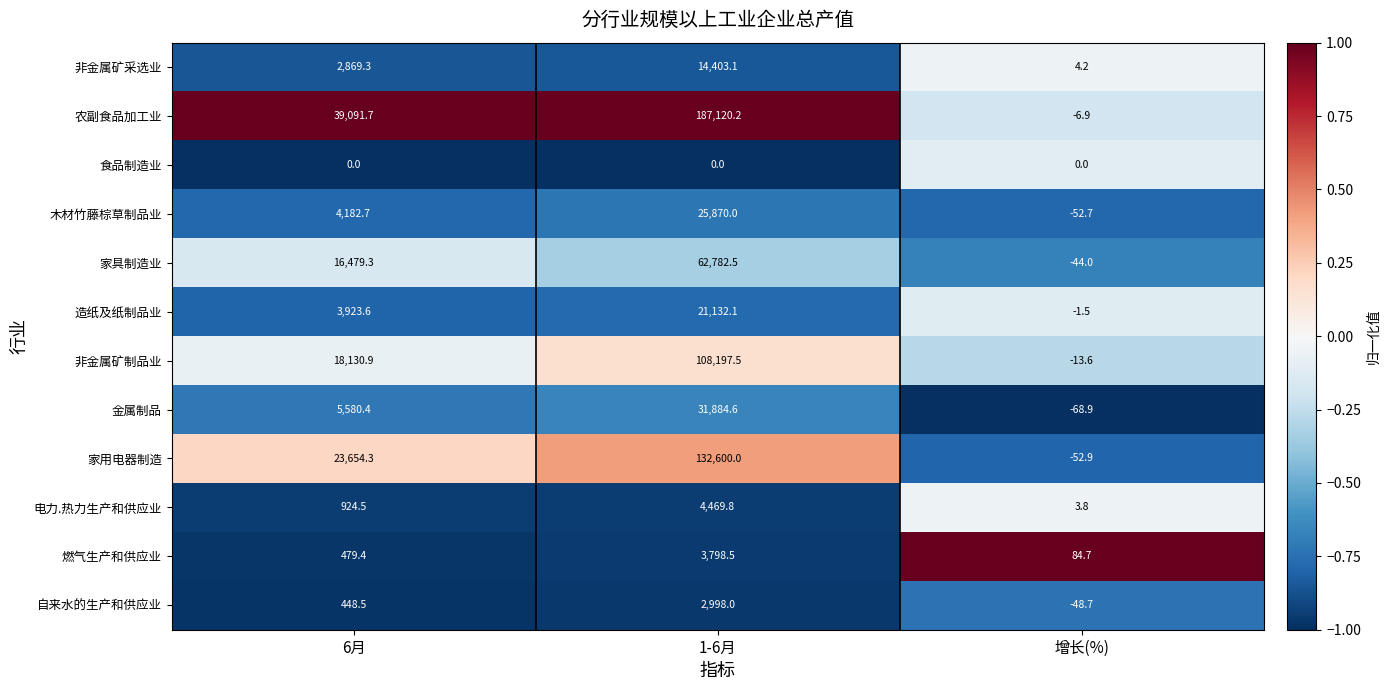

The 燃气生产和供应业 series shows 820.0 at 6月. True or false?

False